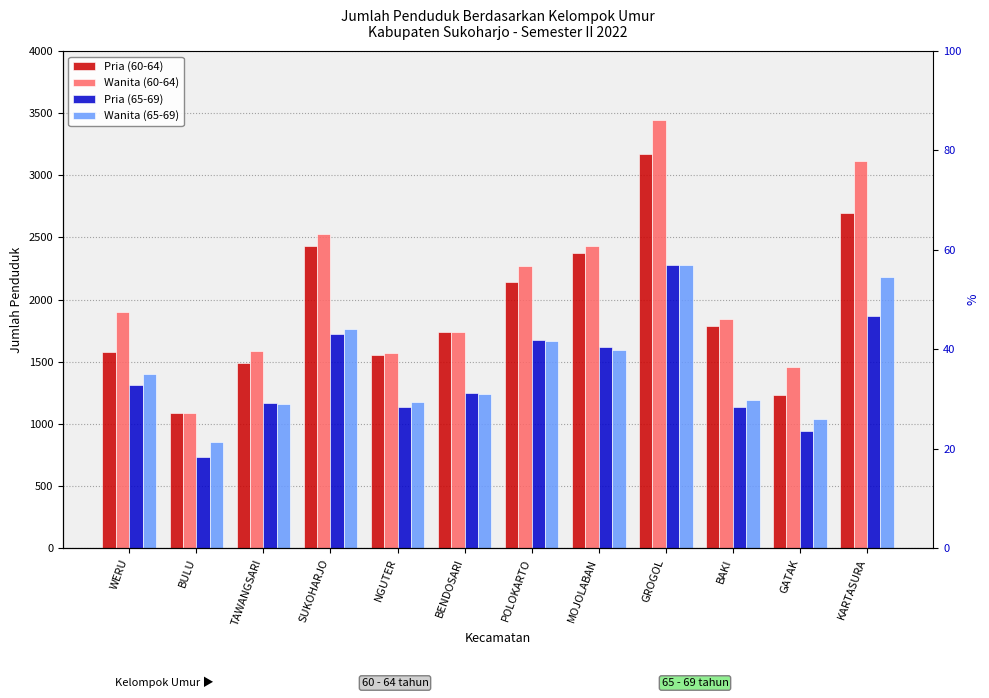

What is the difference between the maximum and minimum values in the Pria (65-69) series?

1544